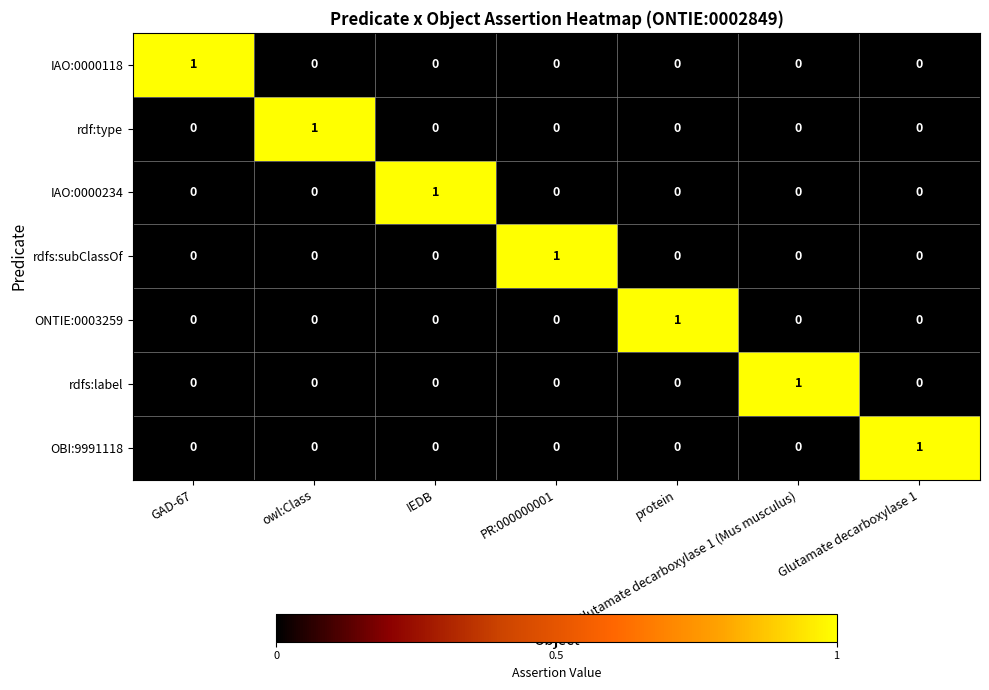

Is it true that IAO:0000118 equals 1 at owl:Class?

False